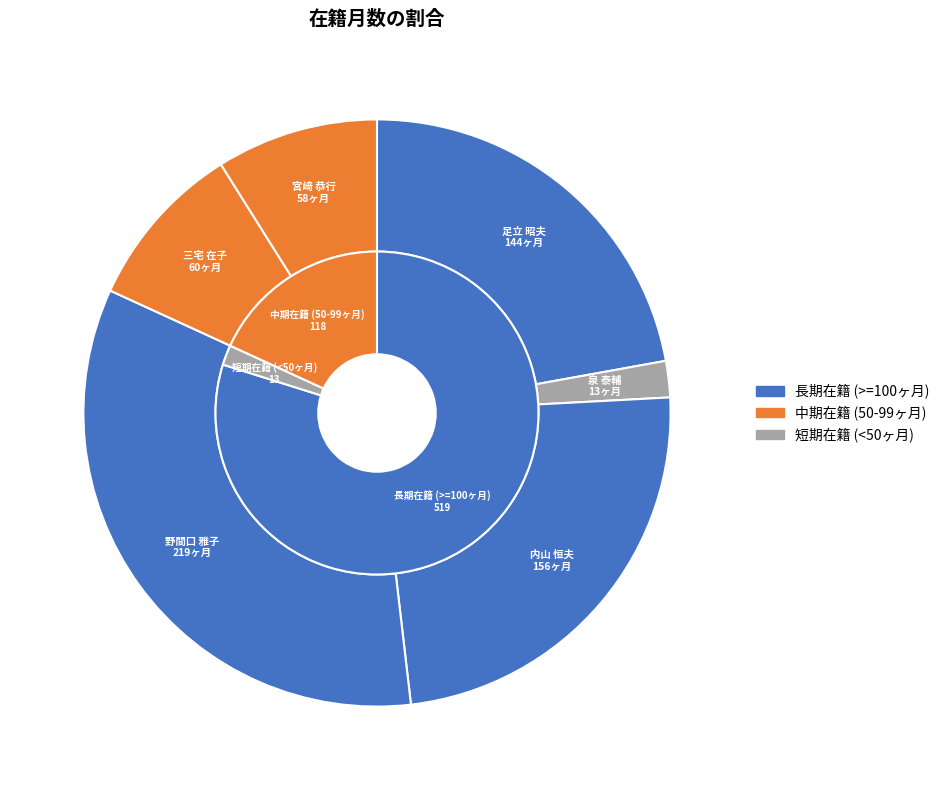

Which has a higher value, 泉 泰輔 or 足立 昭夫?

足立 昭夫